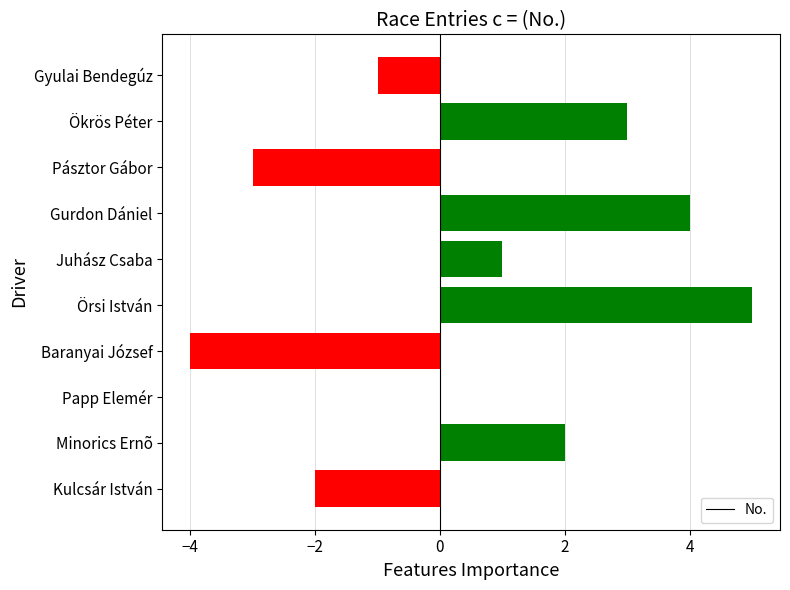

What is the sum of all values?

5